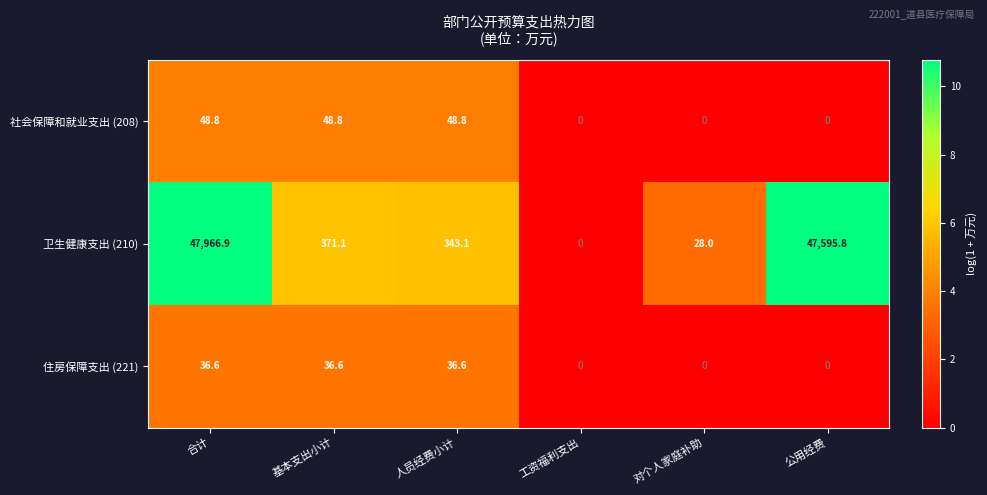

Reading right to left, what are all the values shown in this chart?

社会保障和就业支出 (208): 公用经费=0.0	对个人家庭补助=0.0	工资福利支出=0.0	人员经费小计=48.8	基本支出小计=48.8	合计=48.8
卫生健康支出 (210): 公用经费=47595.8	对个人家庭补助=28.0	工资福利支出=0.0	人员经费小计=343.1	基本支出小计=371.1	合计=47966.9
住房保障支出 (221): 公用经费=0.0	对个人家庭补助=0.0	工资福利支出=0.0	人员经费小计=36.6	基本支出小计=36.6	合计=36.6